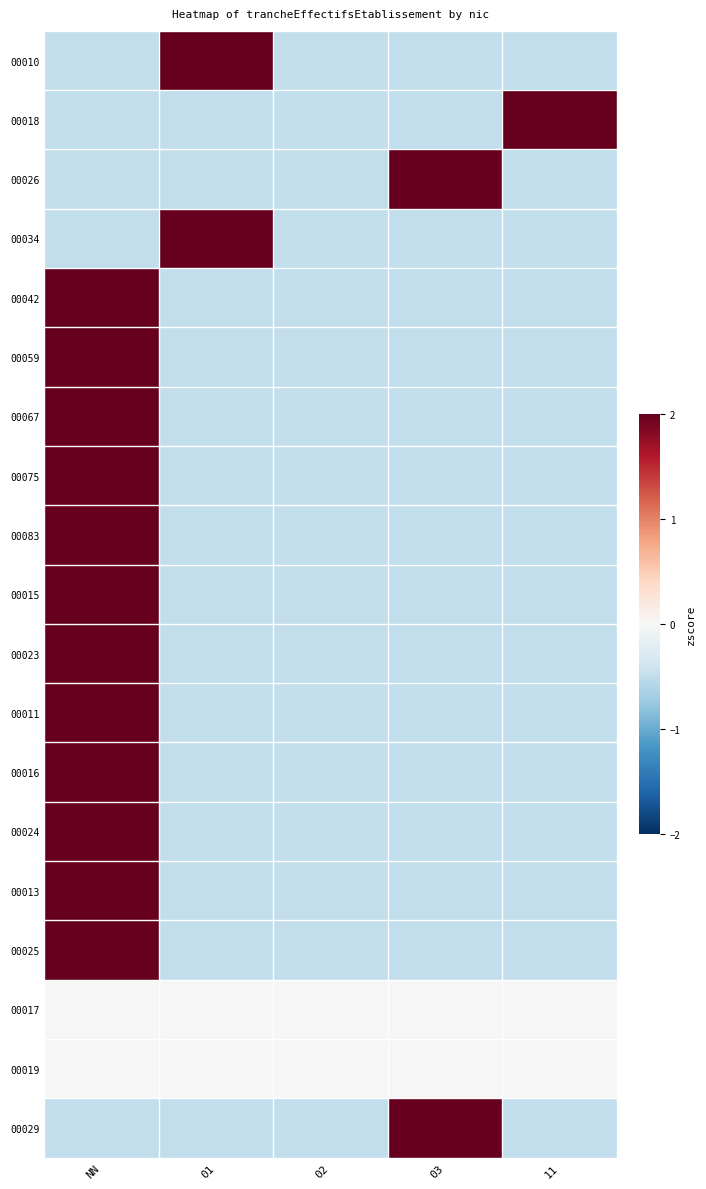

Reading left to right, list all the values displayed in this chart.

00010: NN=-0.5	01=2.0	02=-0.5	03=-0.5	11=-0.5
00018: NN=-0.5	01=-0.5	02=-0.5	03=-0.5	11=2.0
00026: NN=-0.5	01=-0.5	02=-0.5	03=2.0	11=-0.5
00034: NN=-0.5	01=2.0	02=-0.5	03=-0.5	11=-0.5
00042: NN=2.0	01=-0.5	02=-0.5	03=-0.5	11=-0.5
00059: NN=2.0	01=-0.5	02=-0.5	03=-0.5	11=-0.5
00067: NN=2.0	01=-0.5	02=-0.5	03=-0.5	11=-0.5
00075: NN=2.0	01=-0.5	02=-0.5	03=-0.5	11=-0.5
00083: NN=2.0	01=-0.5	02=-0.5	03=-0.5	11=-0.5
00015: NN=2.0	01=-0.5	02=-0.5	03=-0.5	11=-0.5
00023: NN=2.0	01=-0.5	02=-0.5	03=-0.5	11=-0.5
00011: NN=2.0	01=-0.5	02=-0.5	03=-0.5	11=-0.5
00016: NN=2.0	01=-0.5	02=-0.5	03=-0.5	11=-0.5
00024: NN=2.0	01=-0.5	02=-0.5	03=-0.5	11=-0.5
00013: NN=2.0	01=-0.5	02=-0.5	03=-0.5	11=-0.5
00025: NN=2.0	01=-0.5	02=-0.5	03=-0.5	11=-0.5
00017: NN=0.0	01=0.0	02=0.0	03=0.0	11=0.0
00019: NN=0.0	01=0.0	02=0.0	03=0.0	11=0.0
00029: NN=-0.5	01=-0.5	02=-0.5	03=2.0	11=-0.5